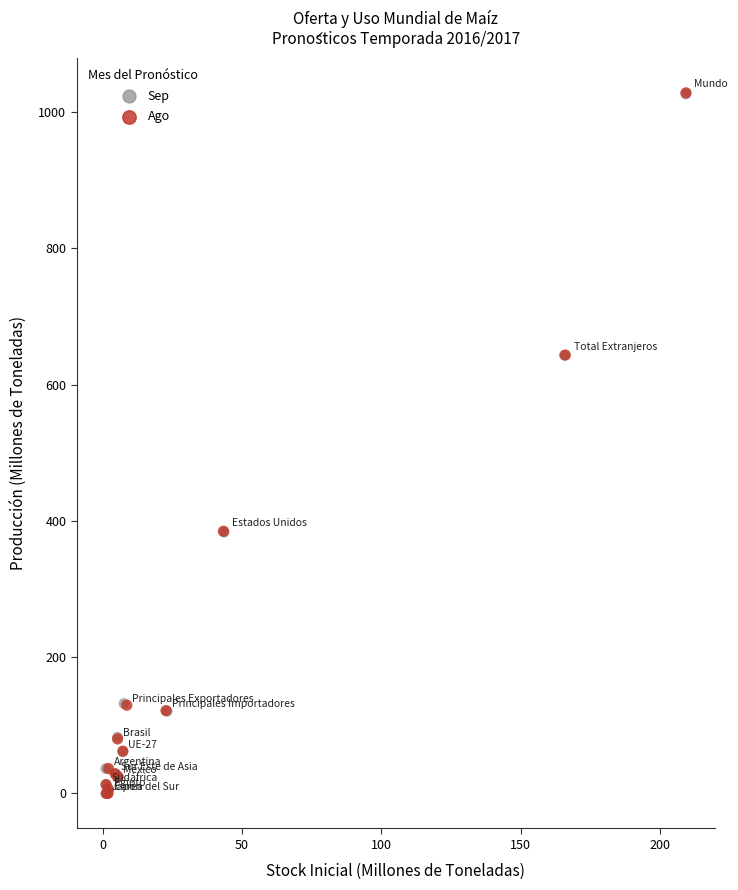

Which series has the widest spread of Y values?

Ago